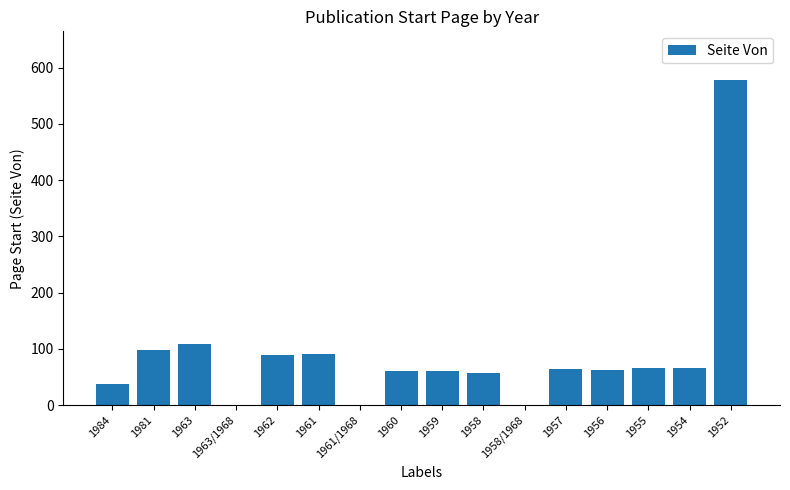

What is the maximum value shown in the chart?

578